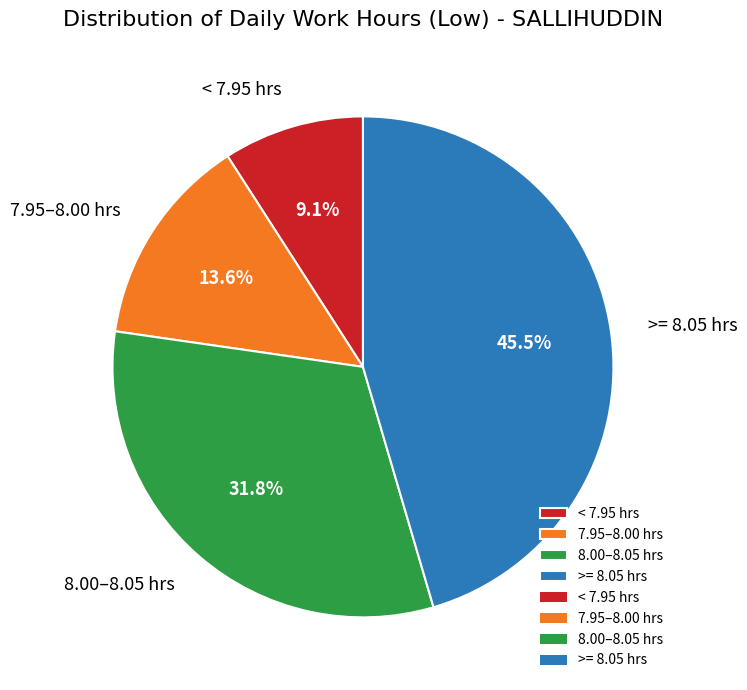

What is the smallest slice in the pie chart?

< 7.95 hrs